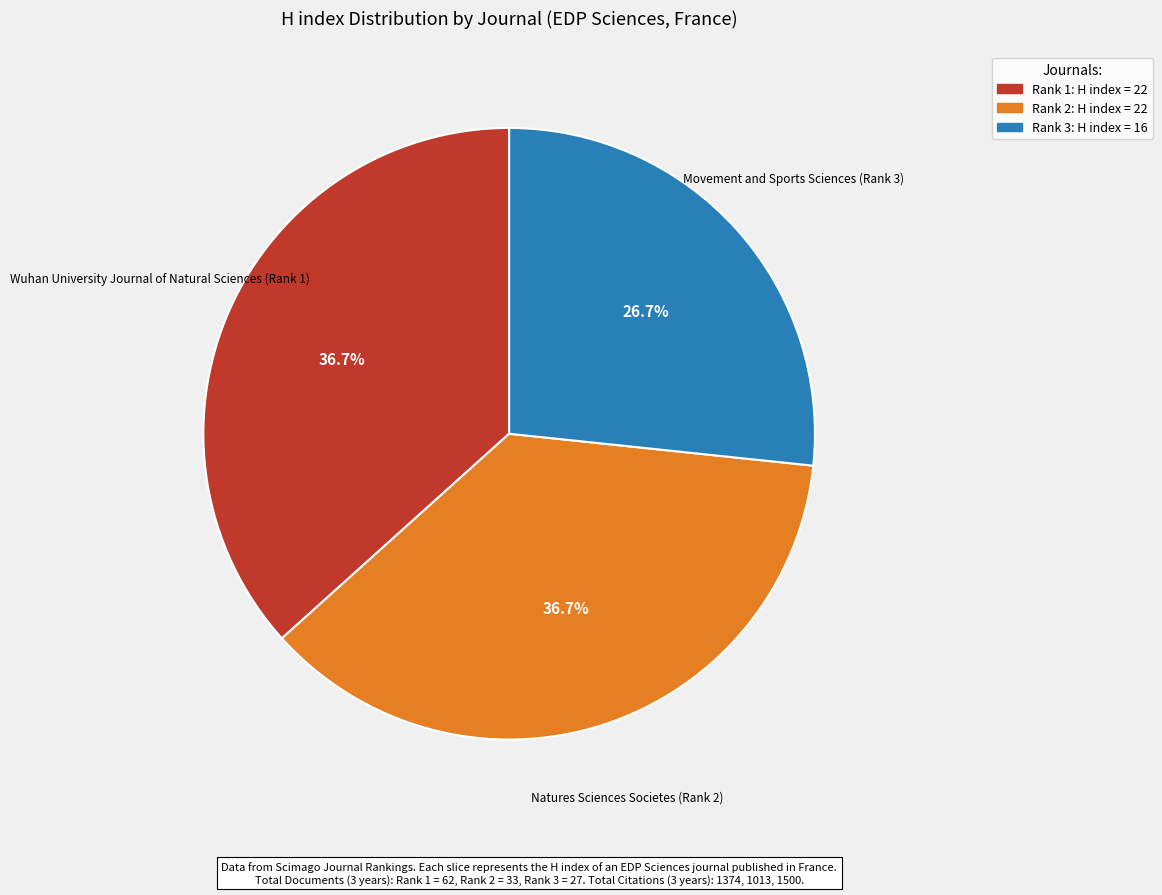

Is there a majority slice in this chart?

No